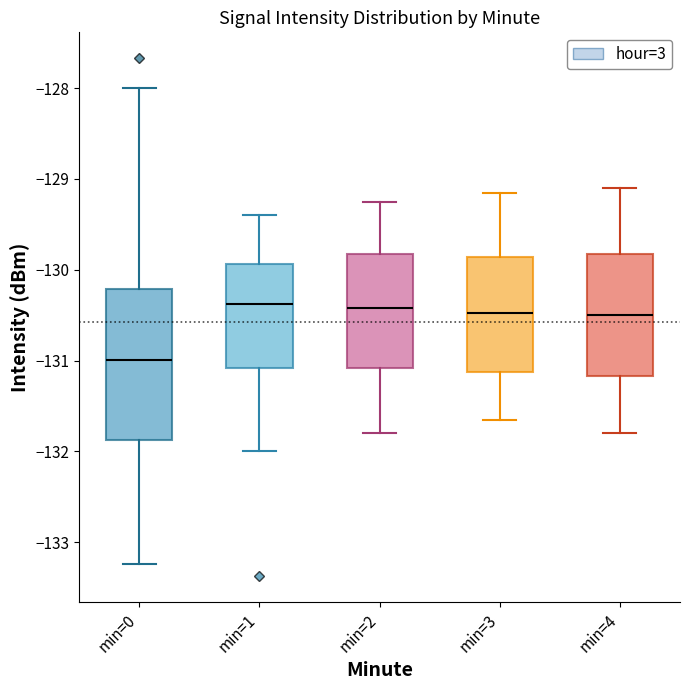

Comparing the boxes themselves (not the whiskers), which one is the tallest?

min=0